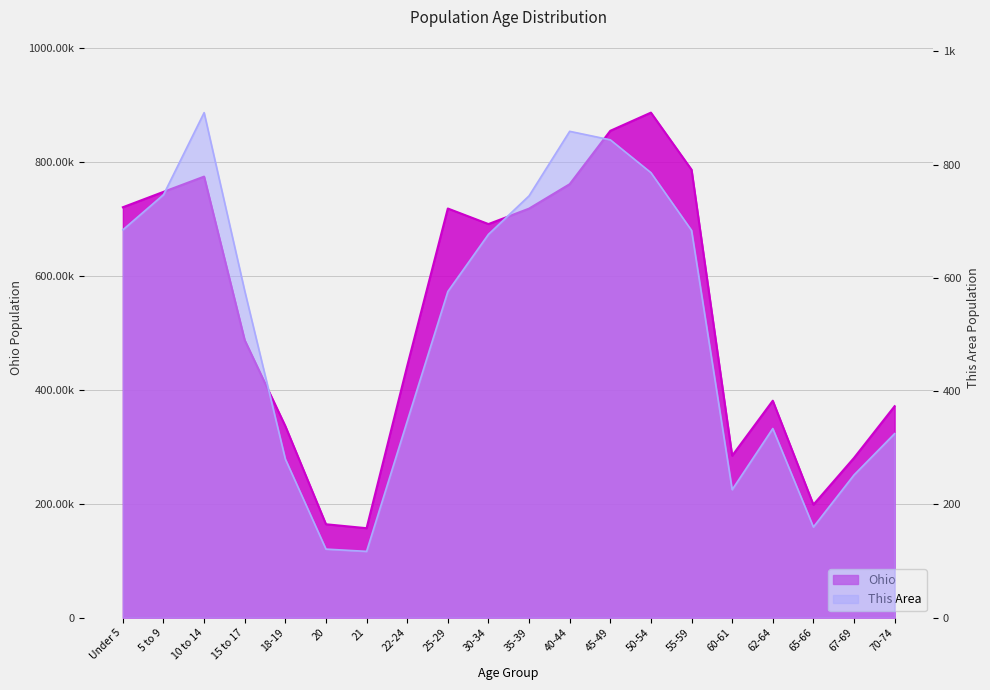

True or false: Ohio and This Area intersect in this chart.

False